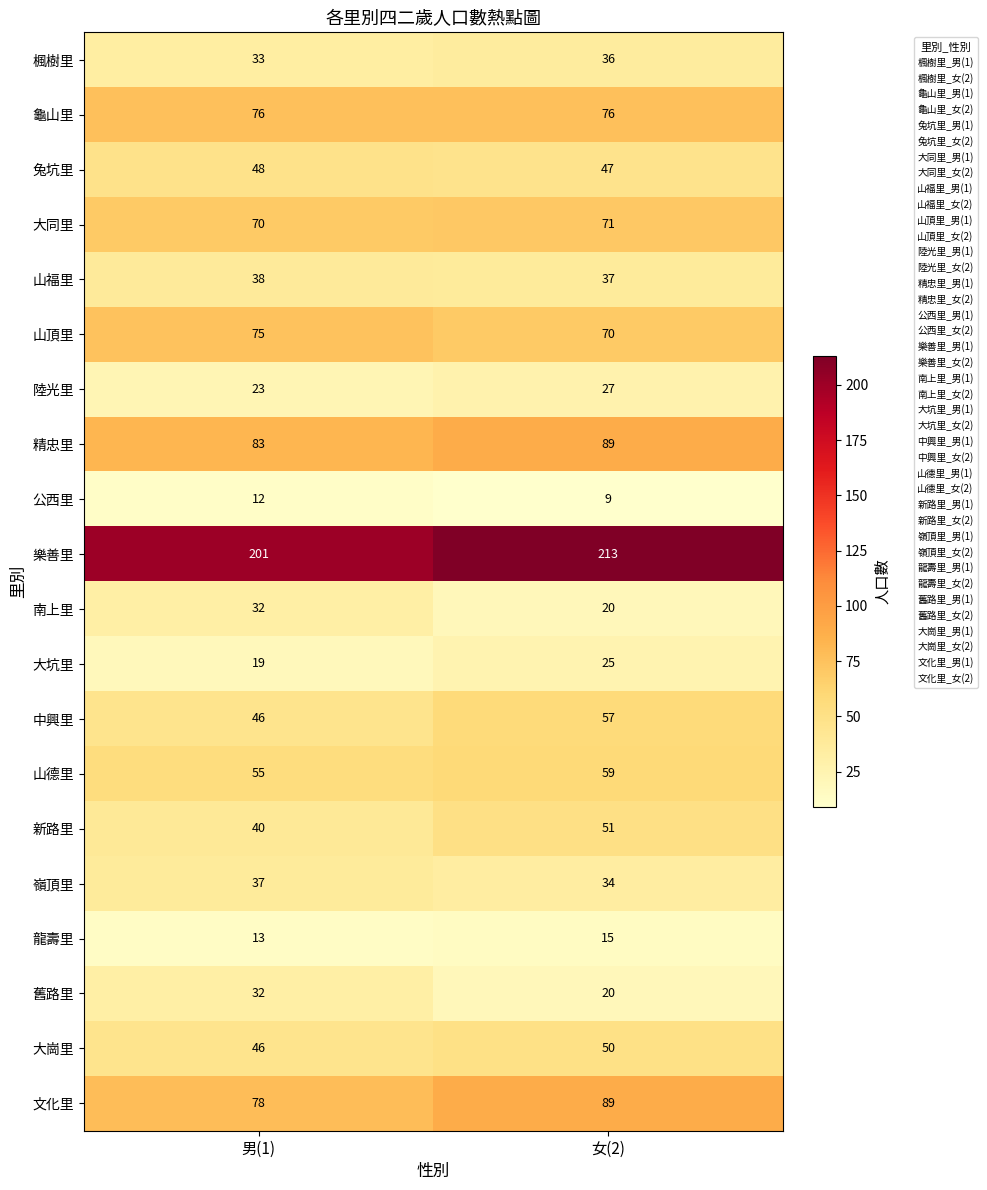

List the labels in order of 舊路里 value, smallest first.

女(2), 男(1)